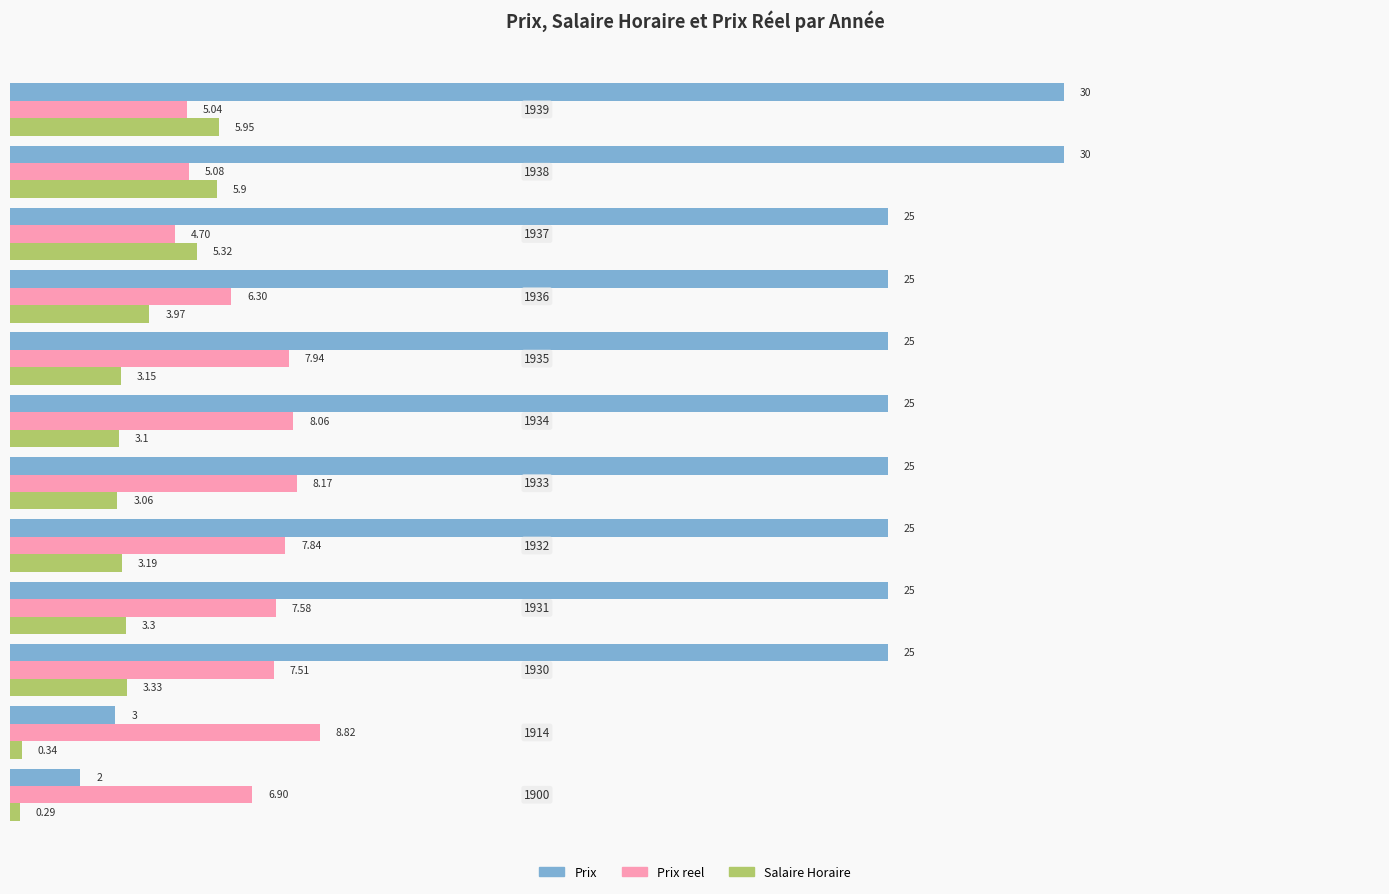

What are all the series names shown in the legend?

Prix, Prix reel, Salaire Horaire